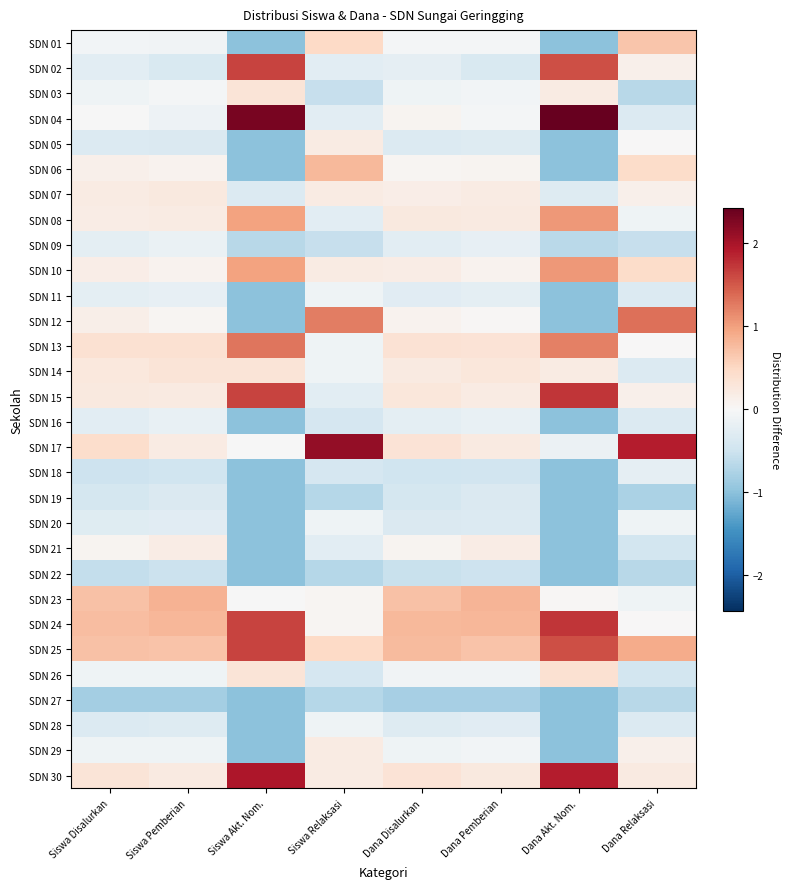

What is the smallest value displayed?

-1.0